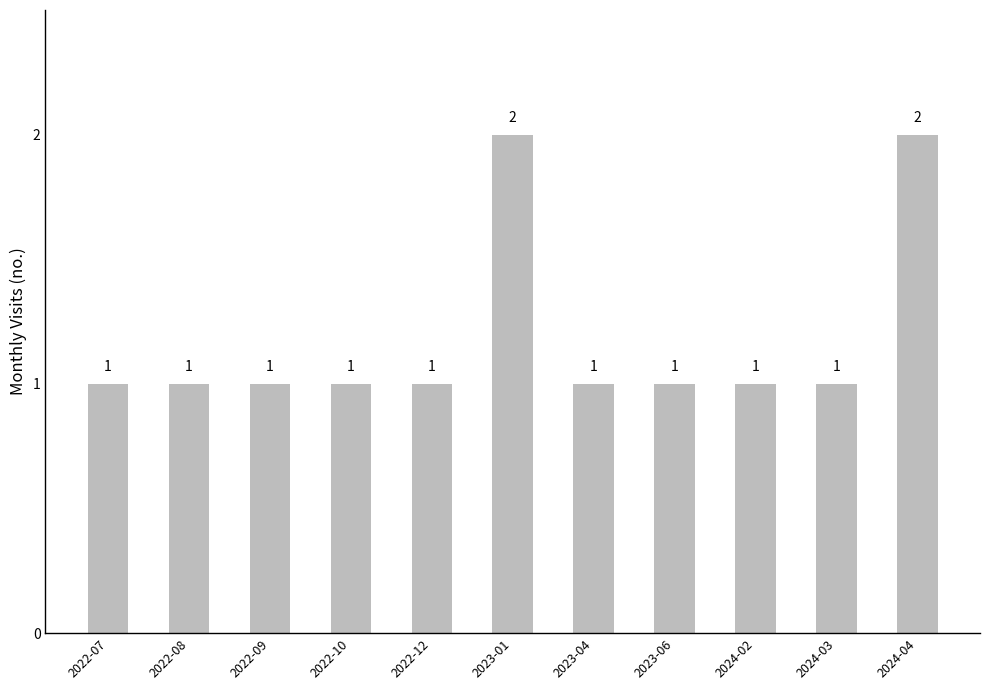

Reading right to left, list all the values displayed in this chart.

2	1	1	1	1	2	1	1	1	1	1